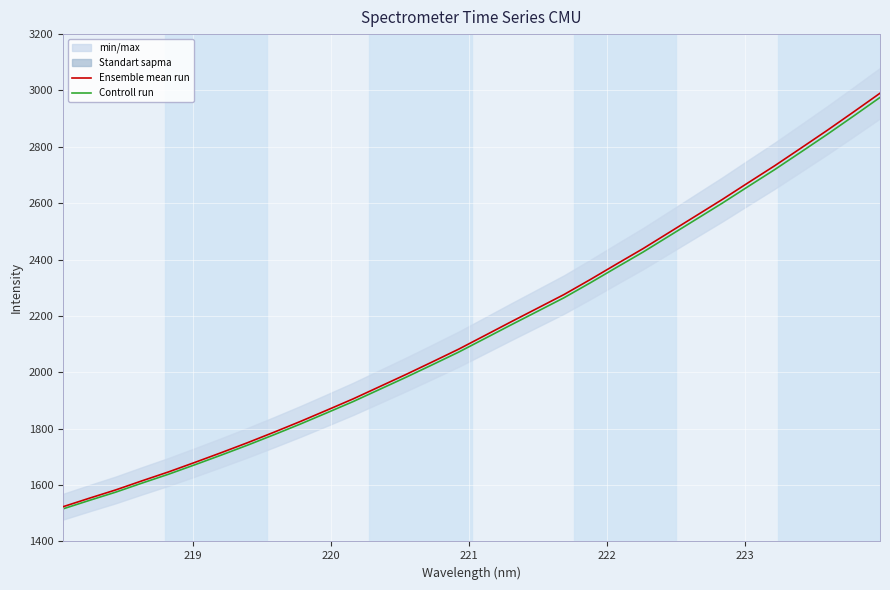

List the series in order of their peak value, lowest first.

Controll run, Ensemble mean run